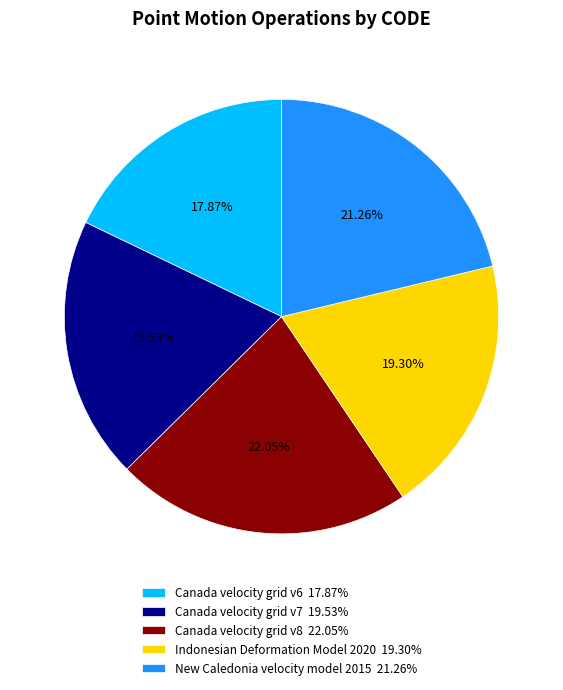

Is there a majority slice in this chart?

No